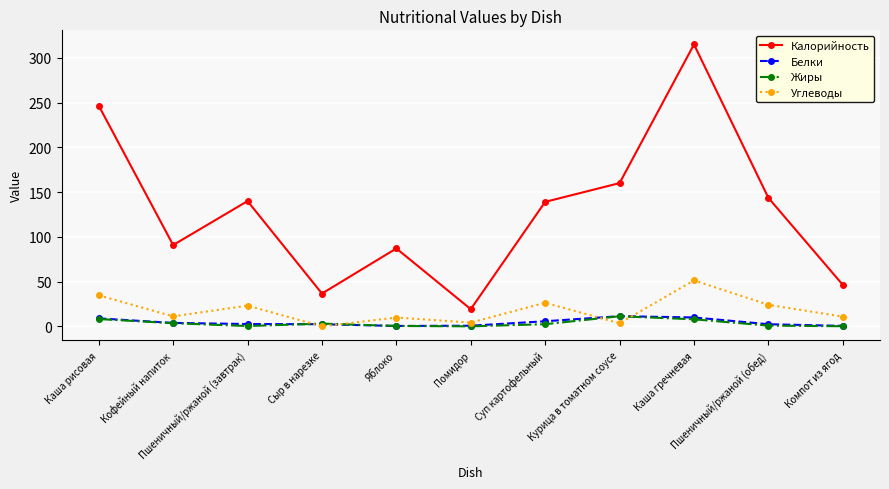

Where is the first local maximum for Углеводы?

Пшеничный/ржаной (завтрак)